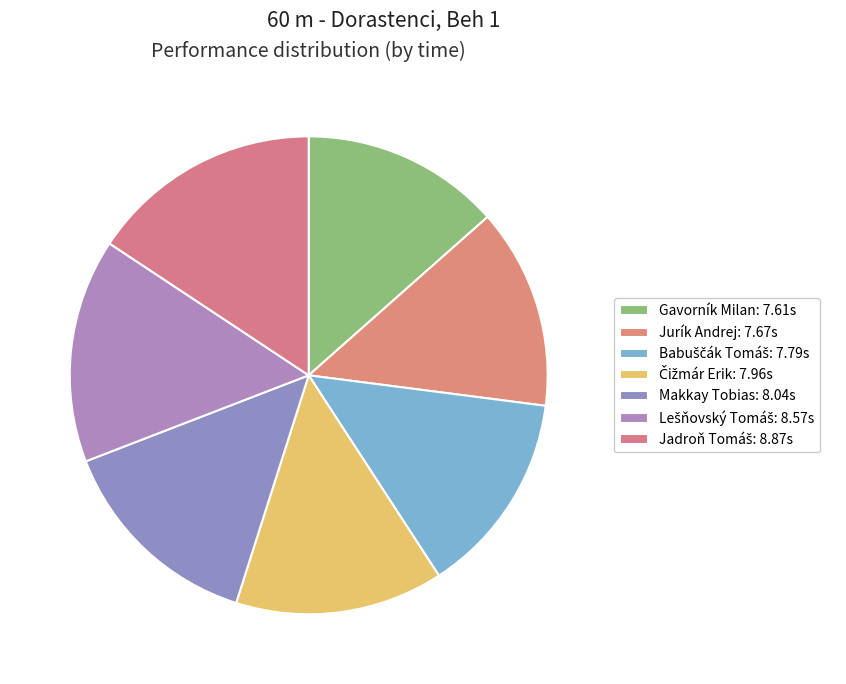

Is there any slice that represents more than half of the pie?

No